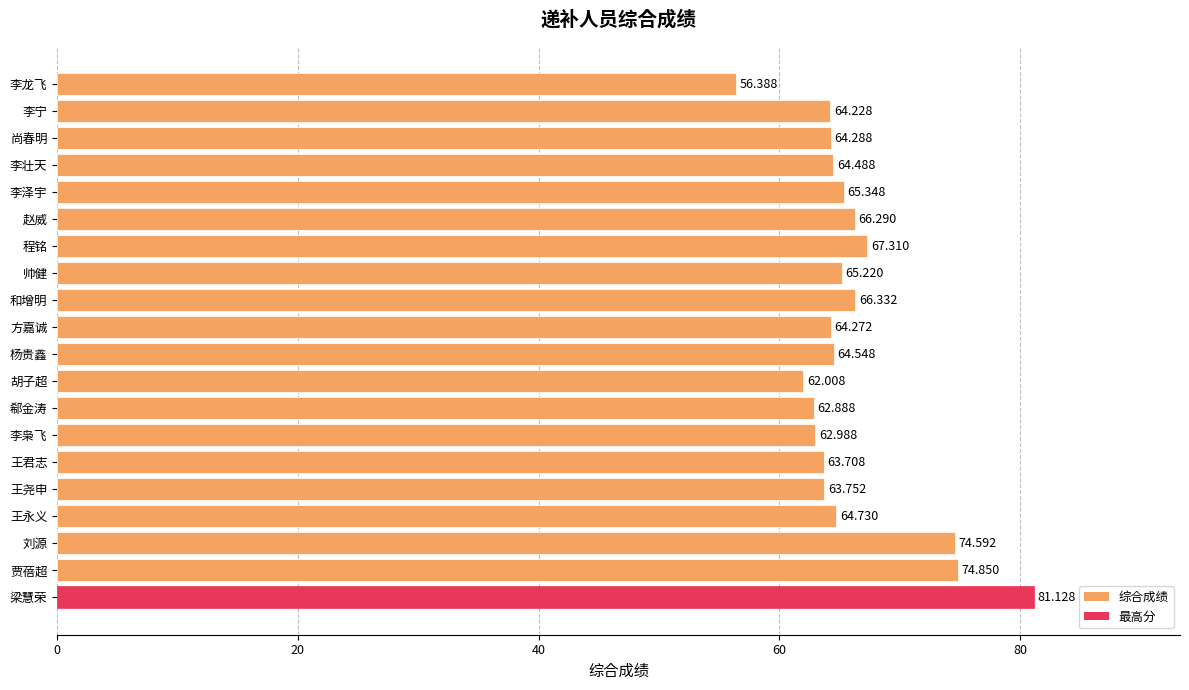

Which category has the lowest value across all series?

李龙飞